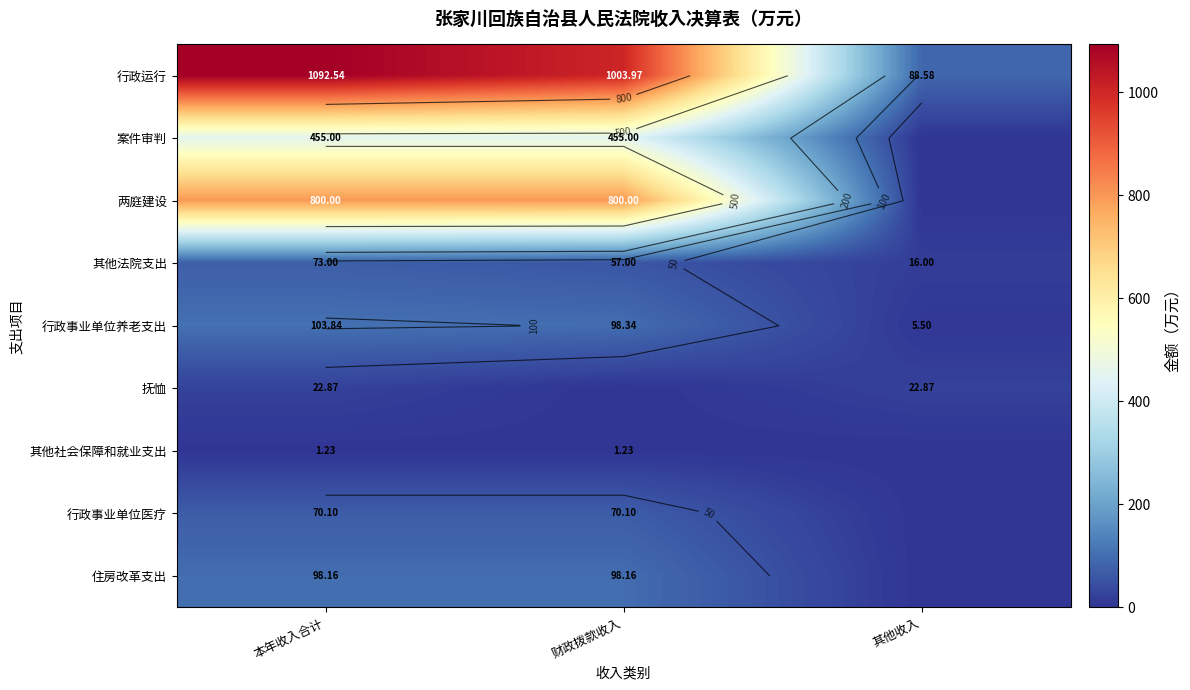

What is the greatest value displayed?

1092.5